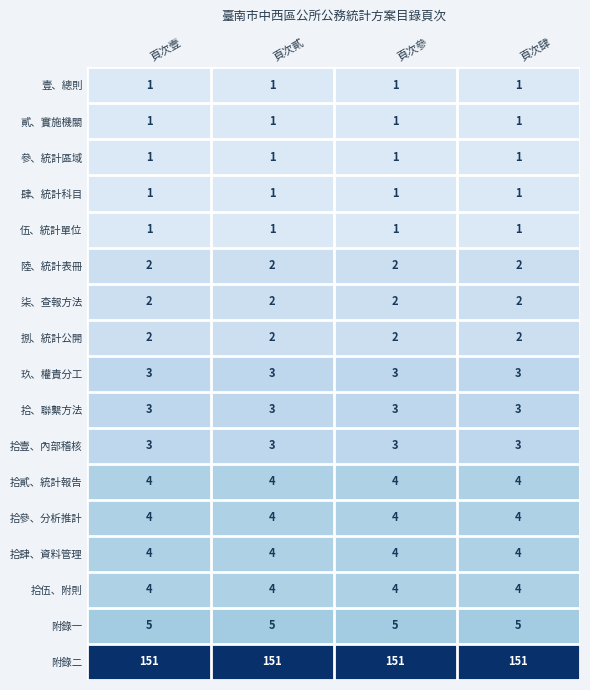

What is the difference between the highest and lowest values at 頁次貳?

150